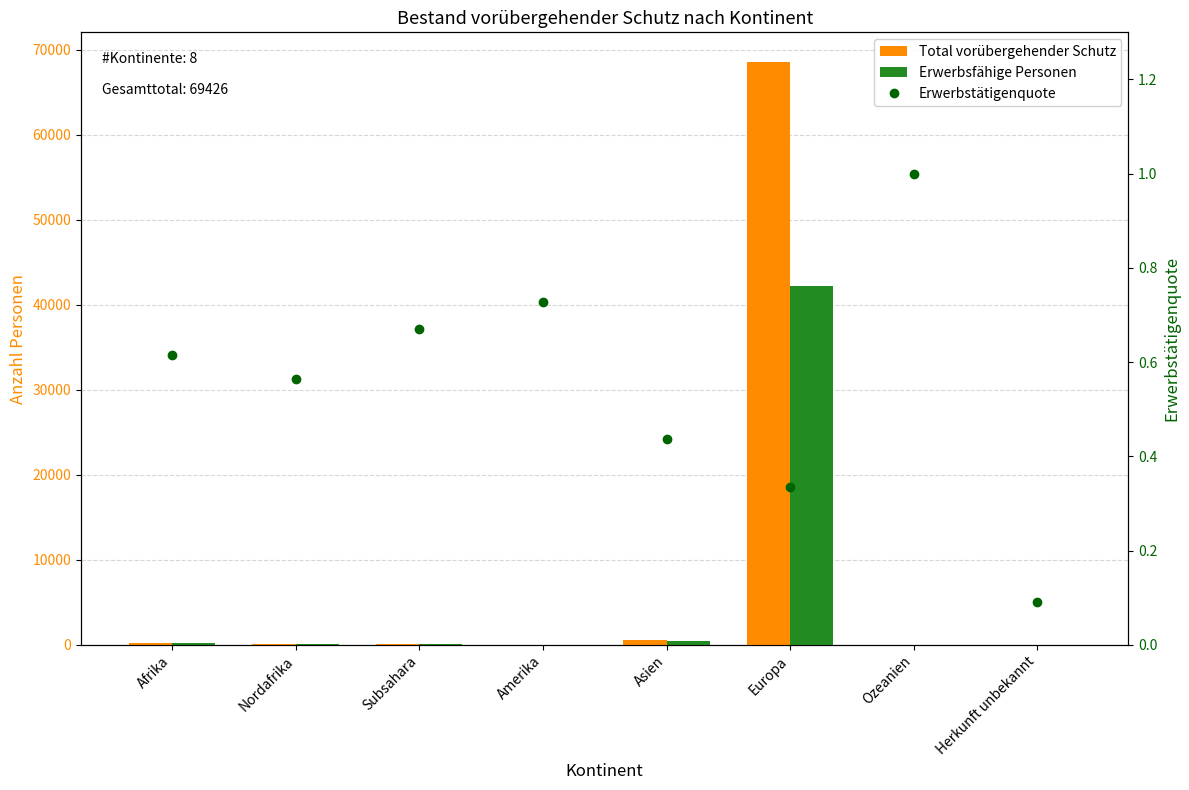

What is the difference between the maximum and minimum values in the Erwerbstätigenquote series?

0.9